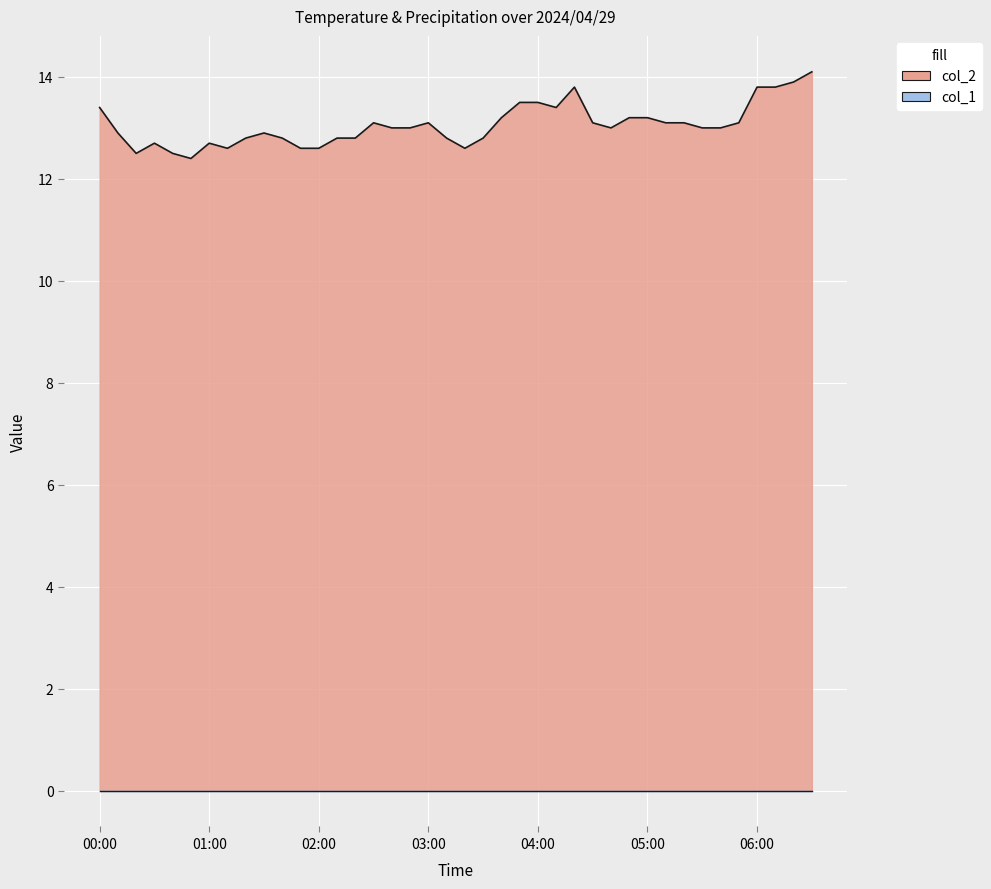

Which has a higher value, 03:50 or 00:20?

03:50